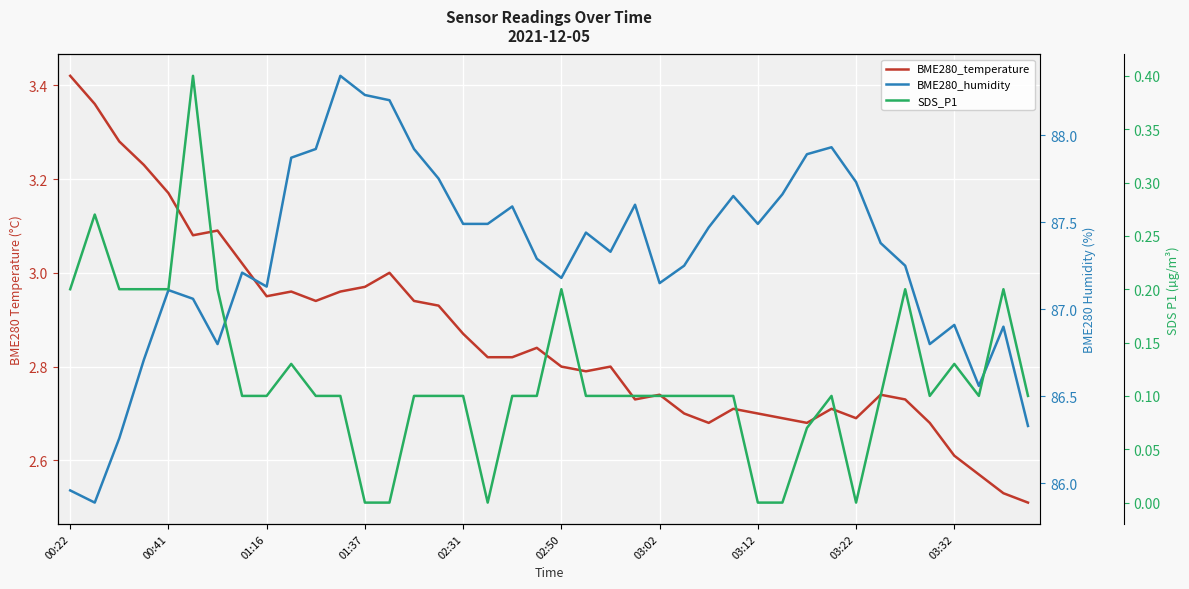

At which category is the sum across all series the highest?

11